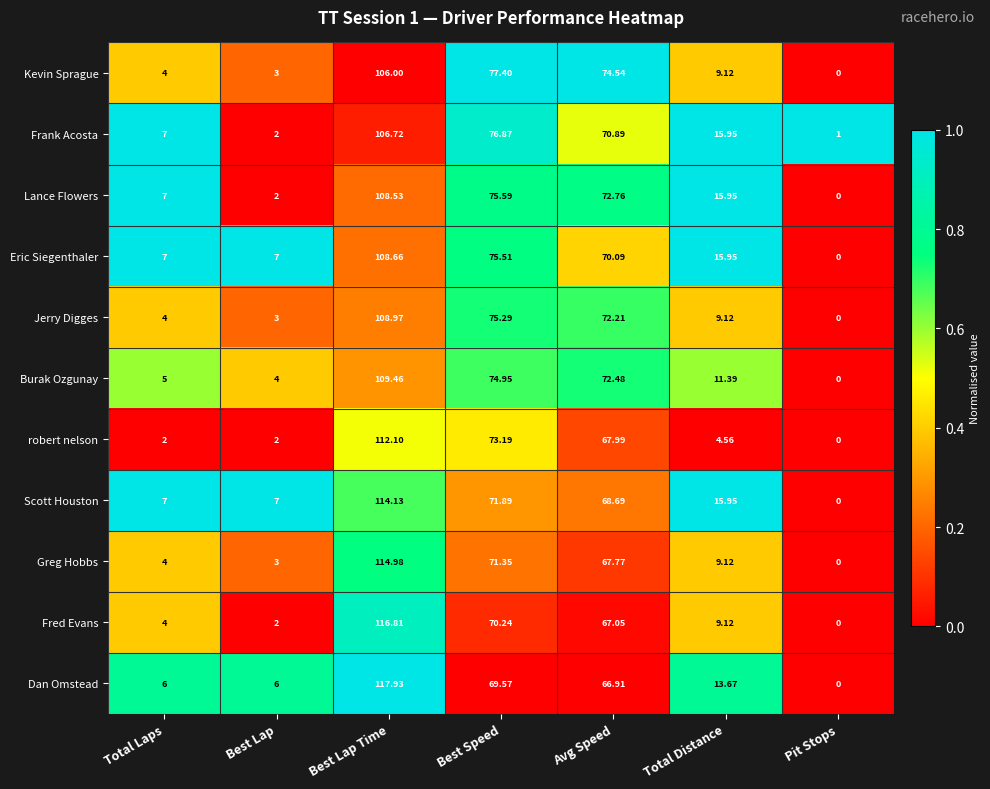

Which series has the largest total across all categories?

Scott Houston